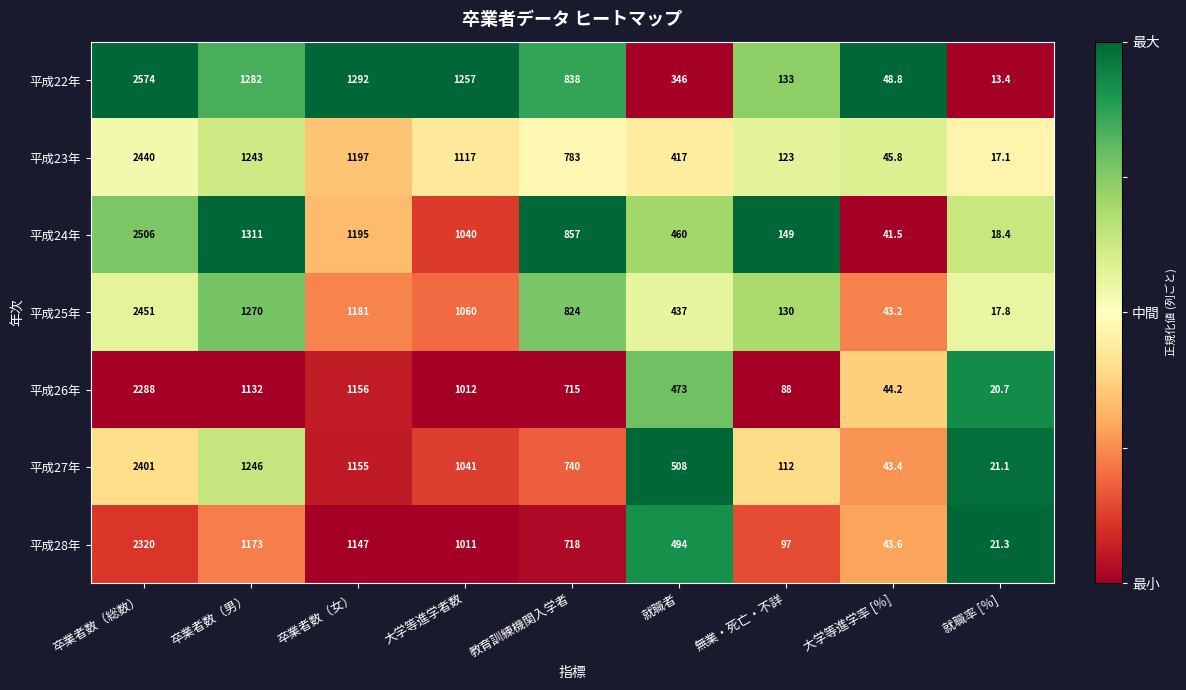

What is the spread (max minus min) of values at 大学等進学者数?

246.0